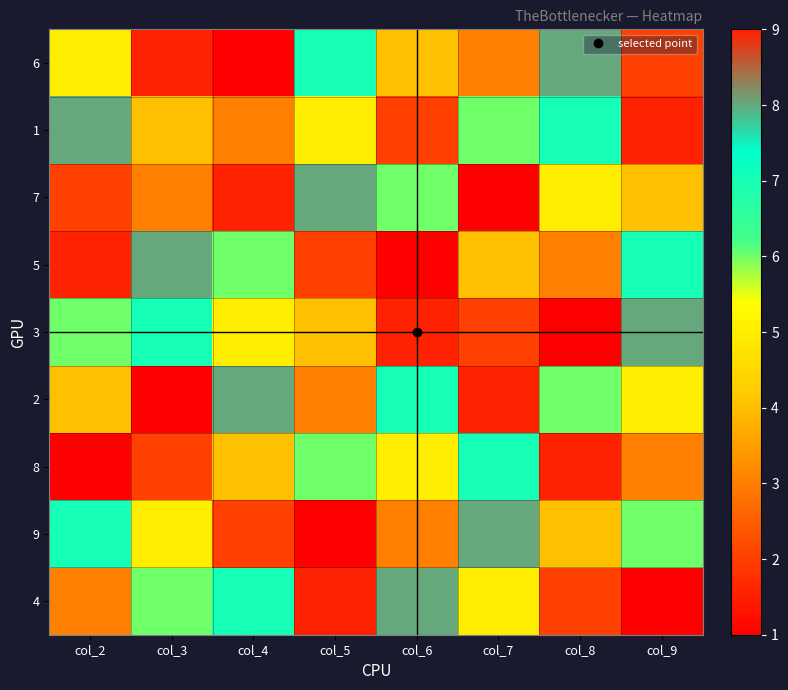

What is the total value across all series at col_3?

45